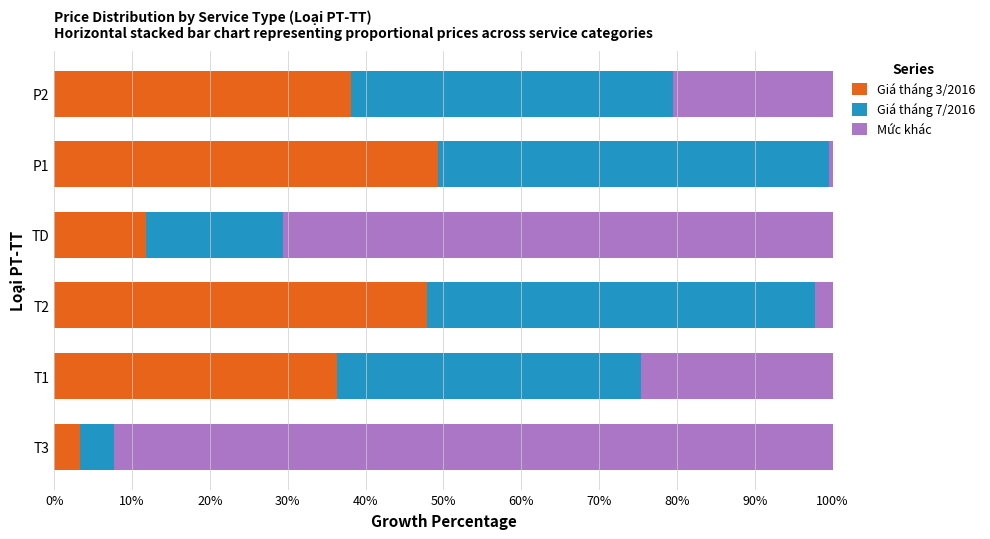

What is the total value across all series at T2?

100.0